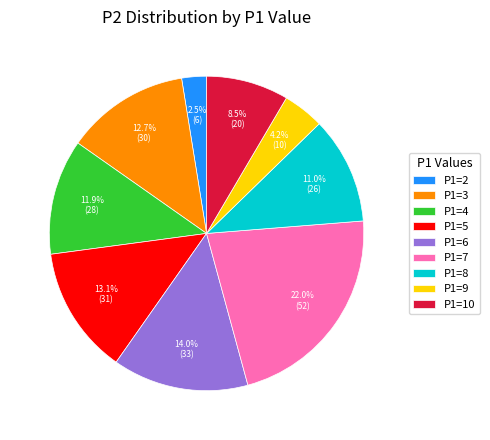

Between P1=8 and P1=2, which is larger?

P1=8